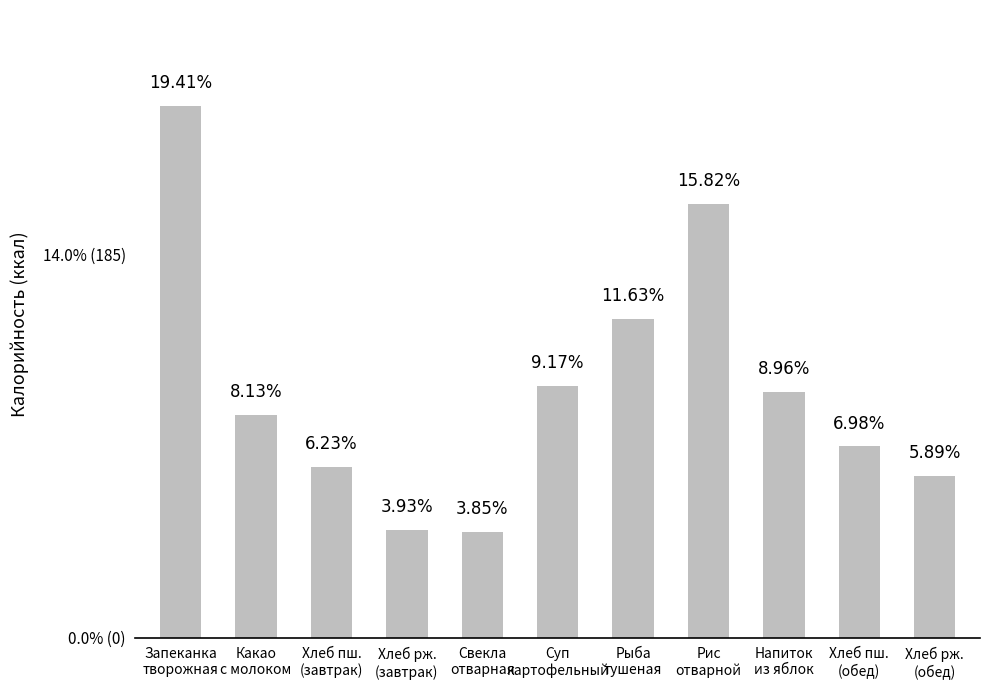

Are the bars grouped side by side (vs. stacked)?

No